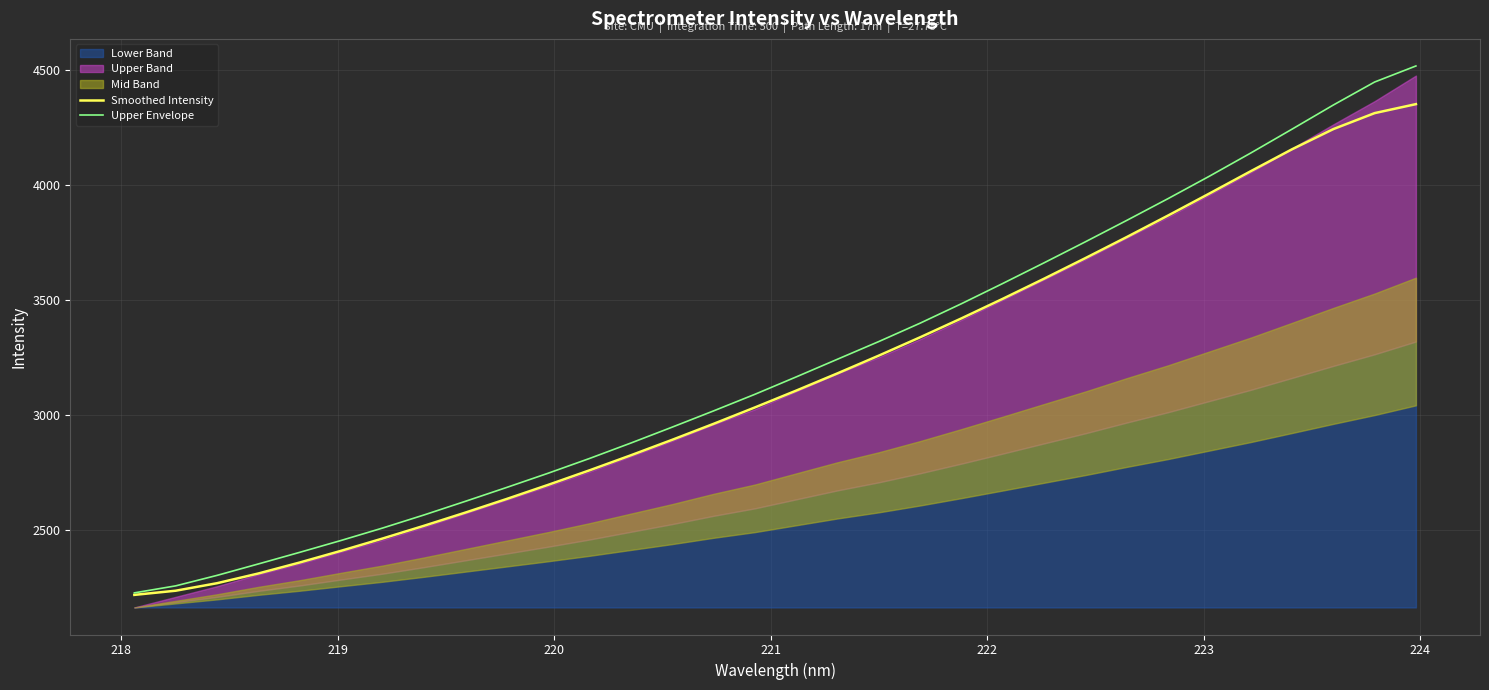

How many categories are shown in the chart?

32